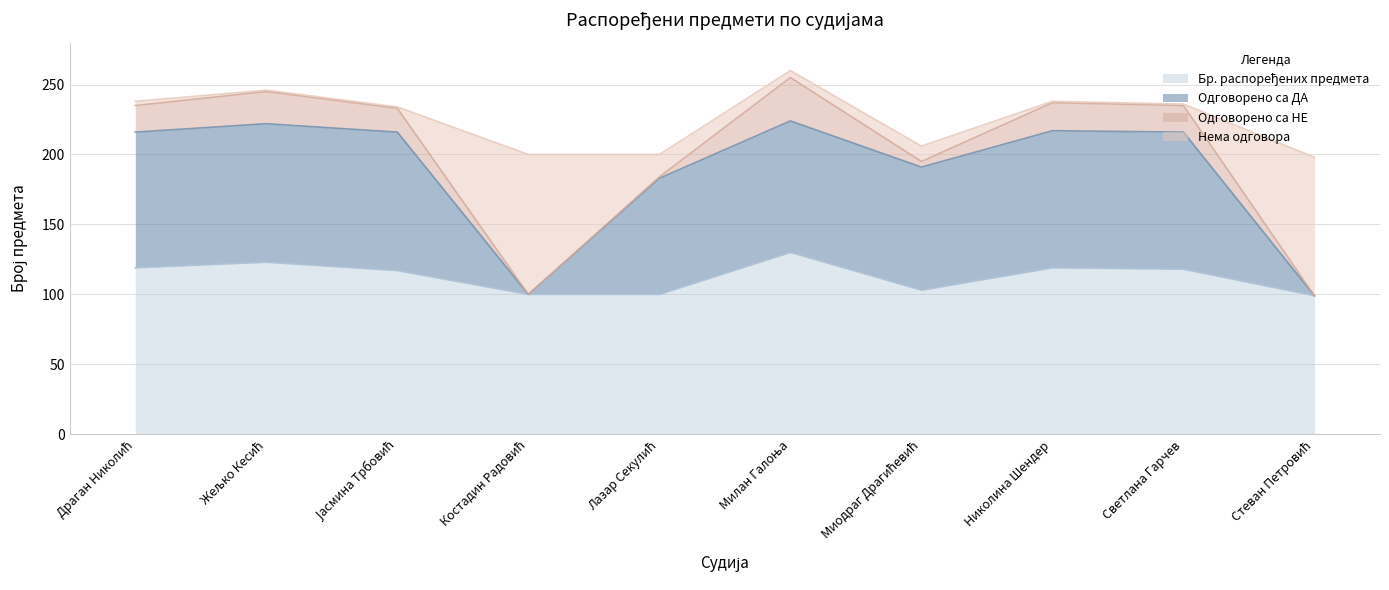

At which category does the chart reach its minimum across all series?

Стеван Петровић